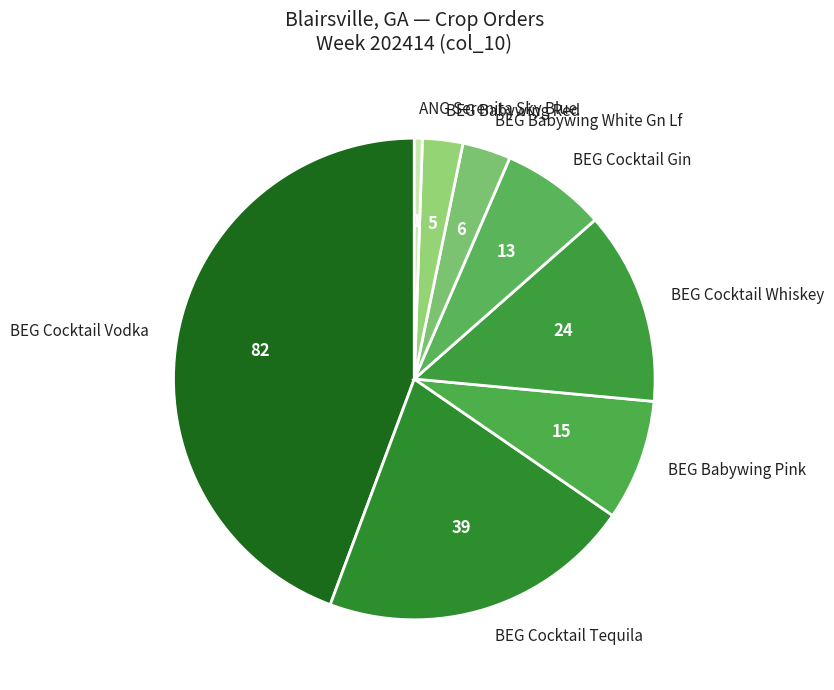

Combined, do BEG Babywing Red and BEG Babywing White Gn Lf account for over 50%?

No